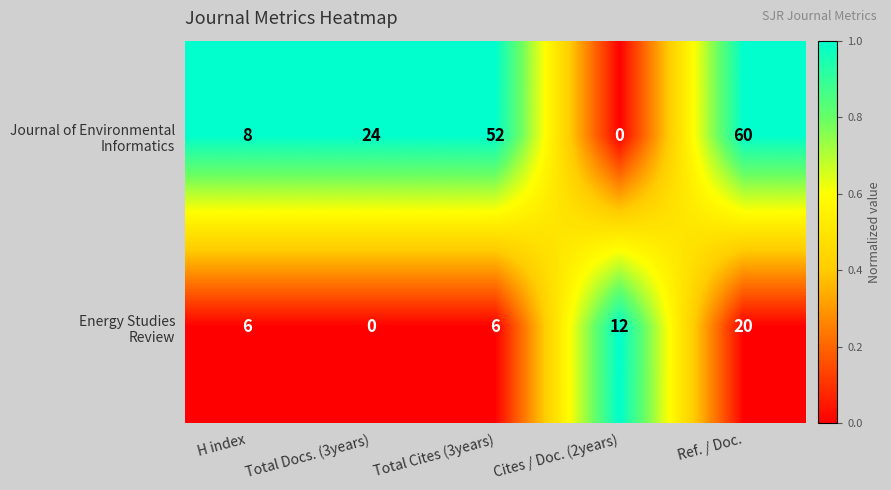

What is the difference between the highest and lowest values at Ref. / Doc.?

40